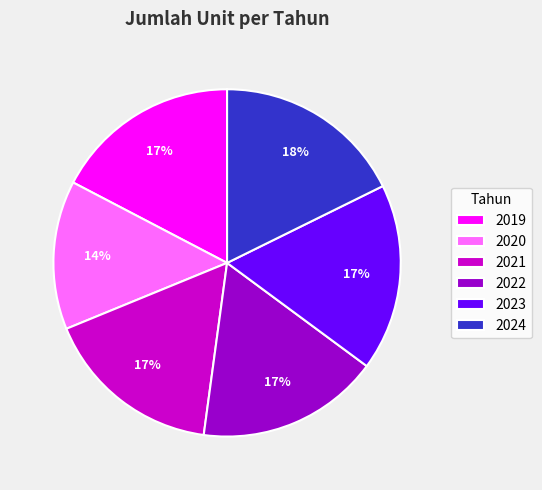

True or false: 2023 accounts for 17% of the total.

True